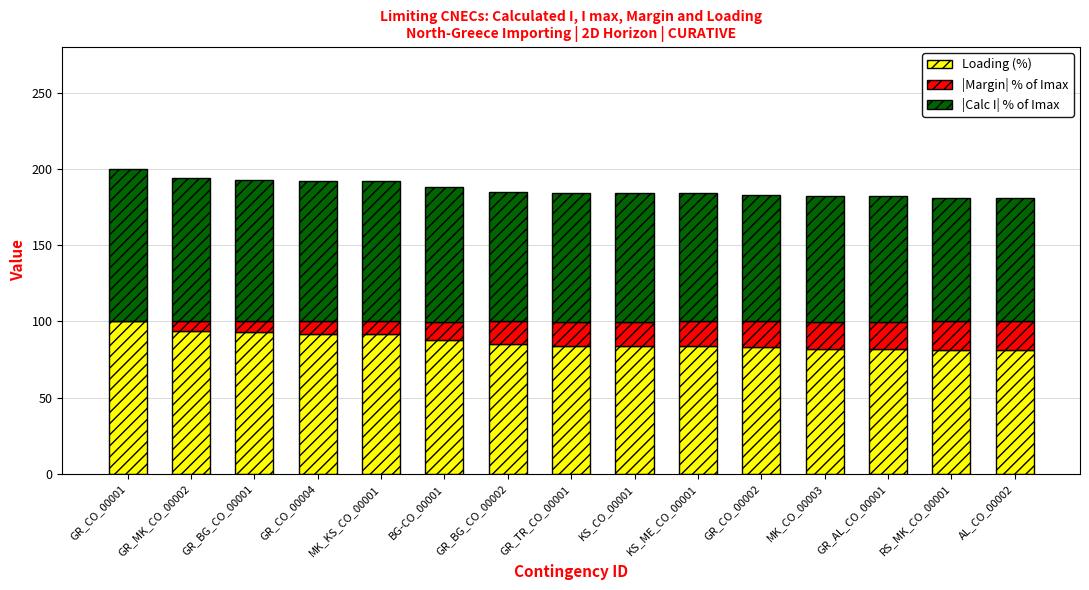

What is the total value across all series at MK_CO_00003?

182.0